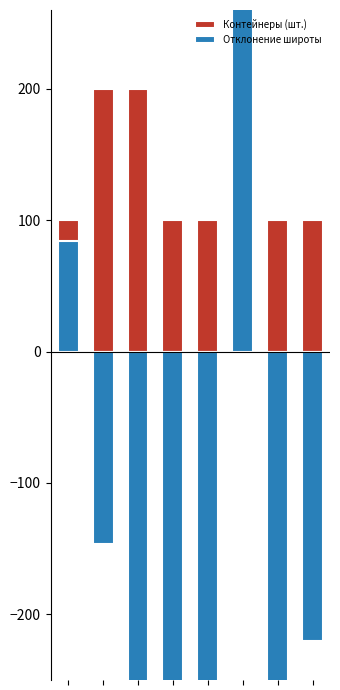

List the series in order of their peak value, highest first.

Отклонение широты, Контейнеры (шт.)